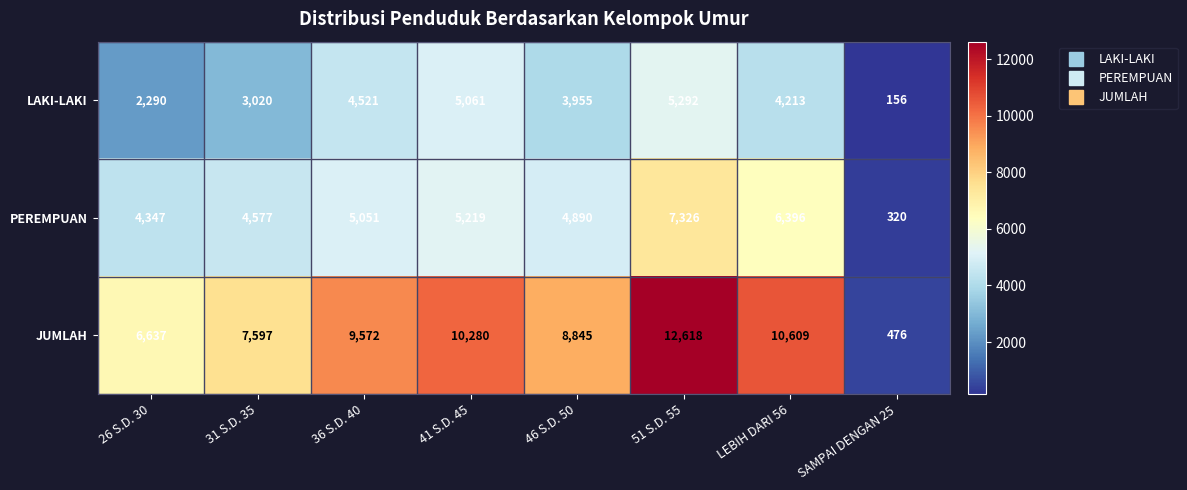

Reading right to left, extract all data points from this chart.

LAKI-LAKI: SAMPAI DENGAN 25=156	LEBIH DARI 56=4213	51 S.D. 55=5292	46 S.D. 50=3955	41 S.D. 45=5061	36 S.D. 40=4521	31 S.D. 35=3020	26 S.D. 30=2290
PEREMPUAN: SAMPAI DENGAN 25=320	LEBIH DARI 56=6396	51 S.D. 55=7326	46 S.D. 50=4890	41 S.D. 45=5219	36 S.D. 40=5051	31 S.D. 35=4577	26 S.D. 30=4347
JUMLAH: SAMPAI DENGAN 25=476	LEBIH DARI 56=10609	51 S.D. 55=12618	46 S.D. 50=8845	41 S.D. 45=10280	36 S.D. 40=9572	31 S.D. 35=7597	26 S.D. 30=6637